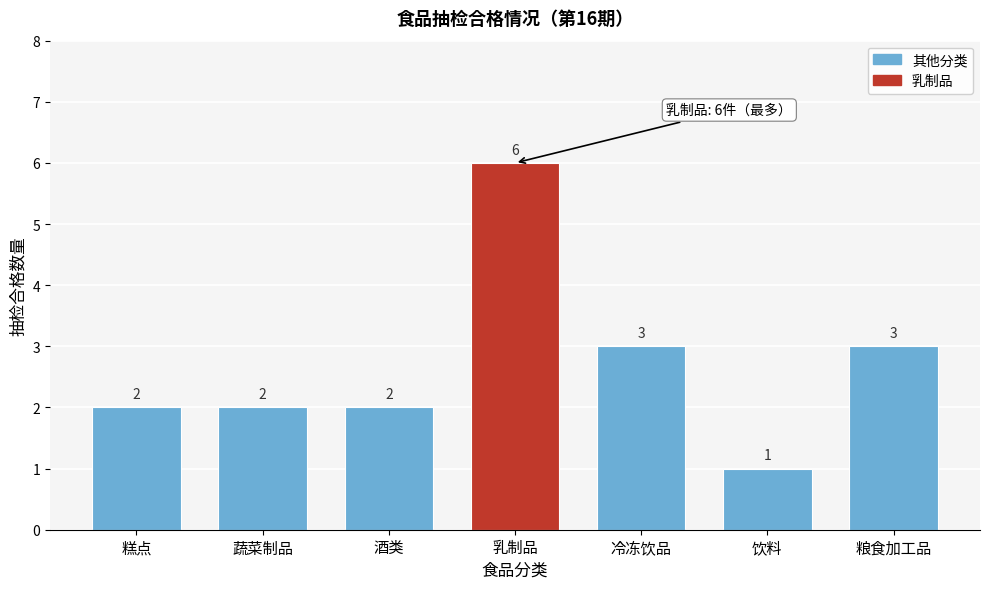

Reading left to right, extract all data points from this chart.

2	2	2	6	3	1	3